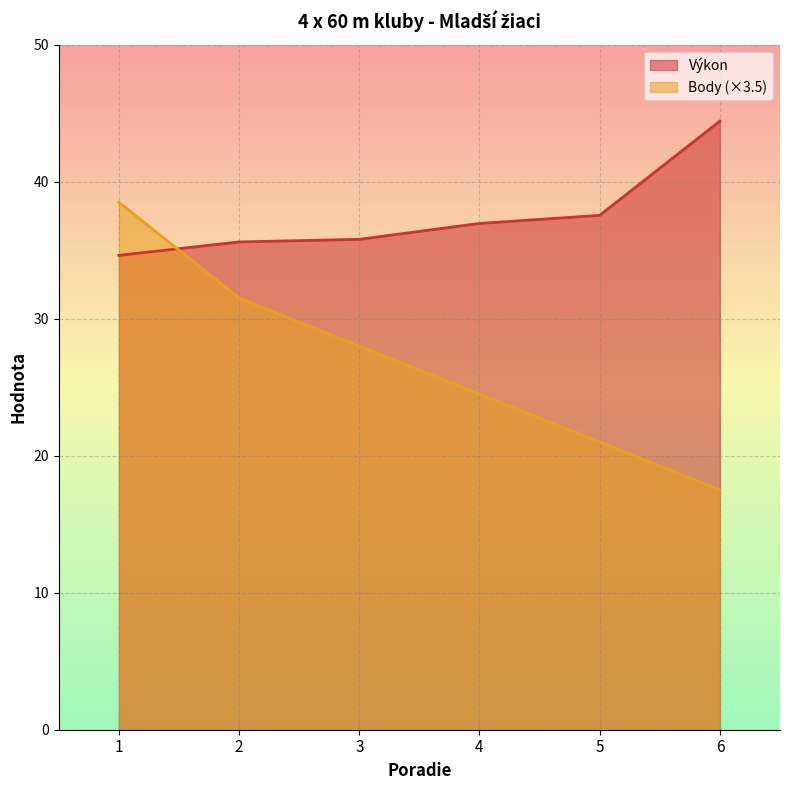

Where do Body and Výkon first cross each other?

1 and 2